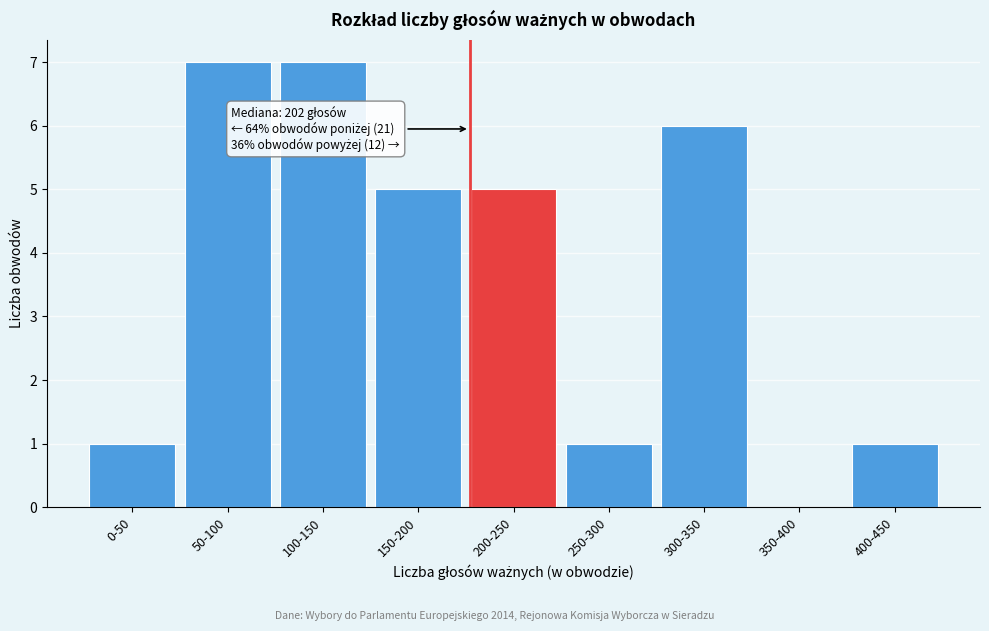

Reading left to right, transcribe all the data shown in this chart.

0-50=1	50-100=7	100-150=7	150-200=5	200-250=5	250-300=1	300-350=6	350-400=0	400-450=1